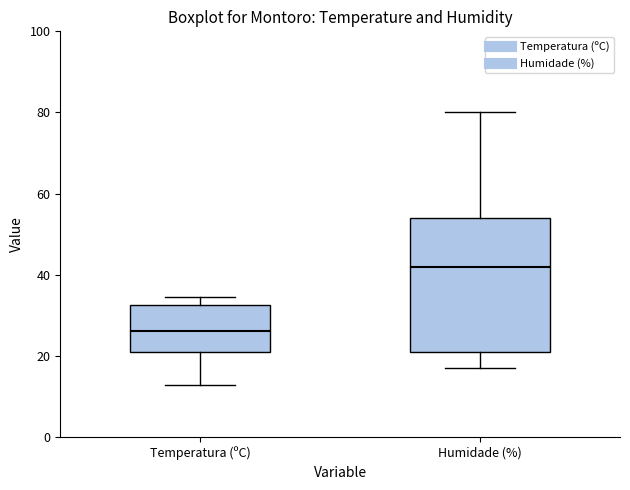

Reading left to right, read every box against the y-axis: the position of its median line, the range the box covers, and the ends of its whiskers. The values are not printed on the chart, so give them approximately, as read against the axis.

Temperatura (ºC): median 26, box 22 to 32, whiskers 12 to 34
Humidade (%): median 42, box 22 to 54, whiskers 18 to 80